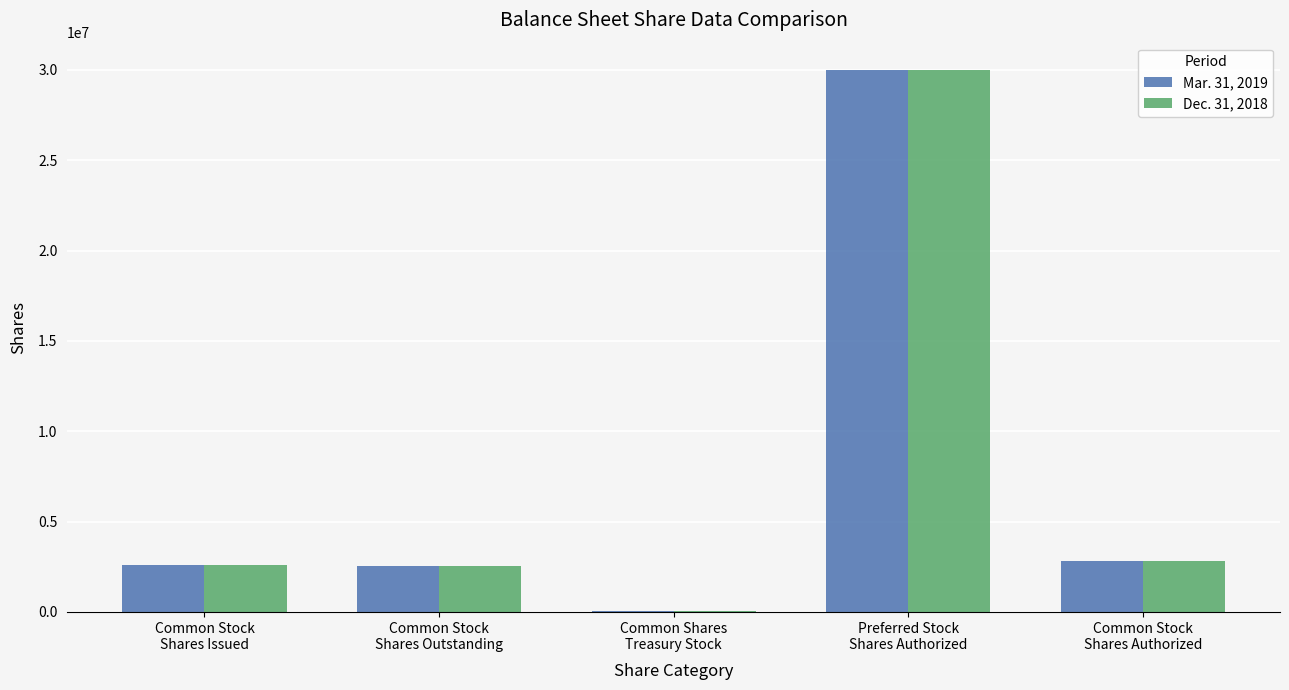

The Dec. 31, 2018 series shows 4931933 at Common Stock
Shares Authorized. True or false?

False